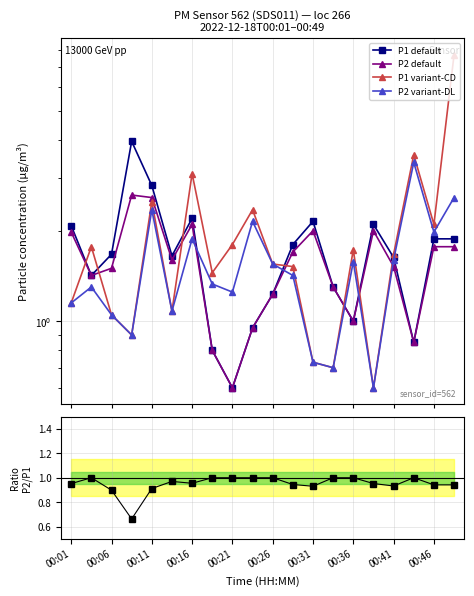

Which series has the largest total across all categories?

P1 variant-CD